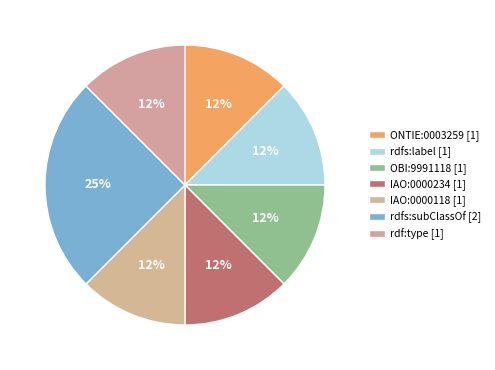

What percentage do ONTIE:0003259 and rdfs:subClassOf together represent?

37.5%